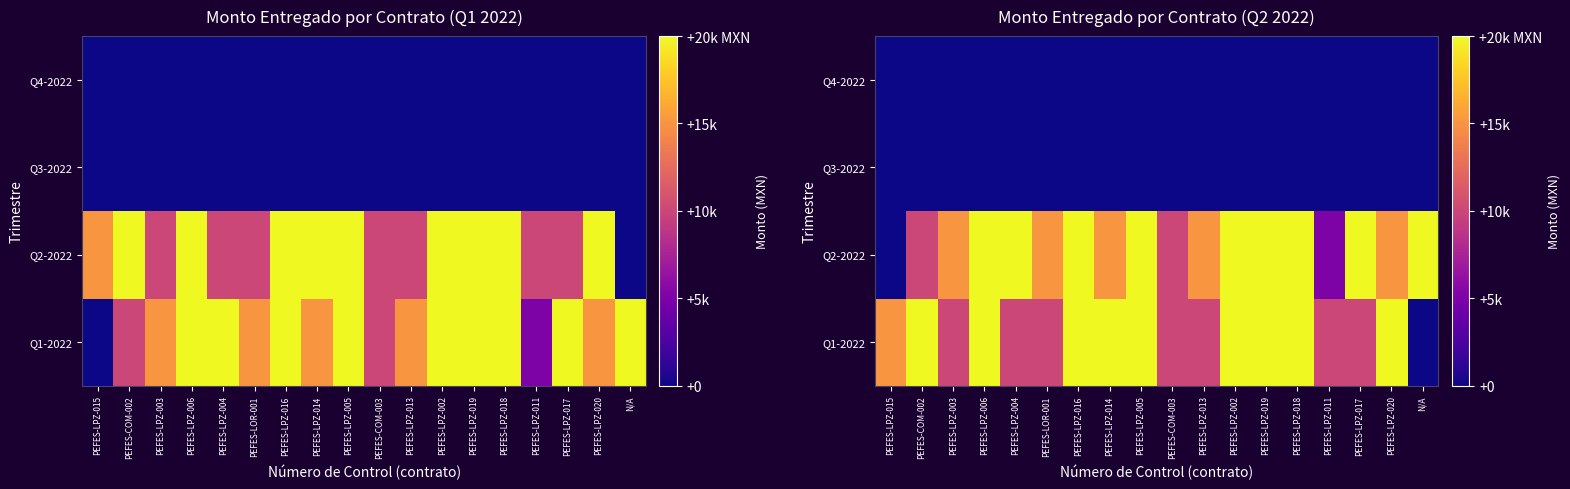

List the labels in order of Q2-2022 value, smallest first.

PEFES-LPZ-015, PEFES-LPZ-011, PEFES-COM-002, PEFES-COM-003, PEFES-LPZ-003, PEFES-LOR-001, PEFES-LPZ-014, PEFES-LPZ-013, PEFES-LPZ-020, PEFES-LPZ-006, PEFES-LPZ-004, PEFES-LPZ-016, PEFES-LPZ-005, PEFES-LPZ-002, PEFES-LPZ-019, PEFES-LPZ-018, PEFES-LPZ-017, N/A